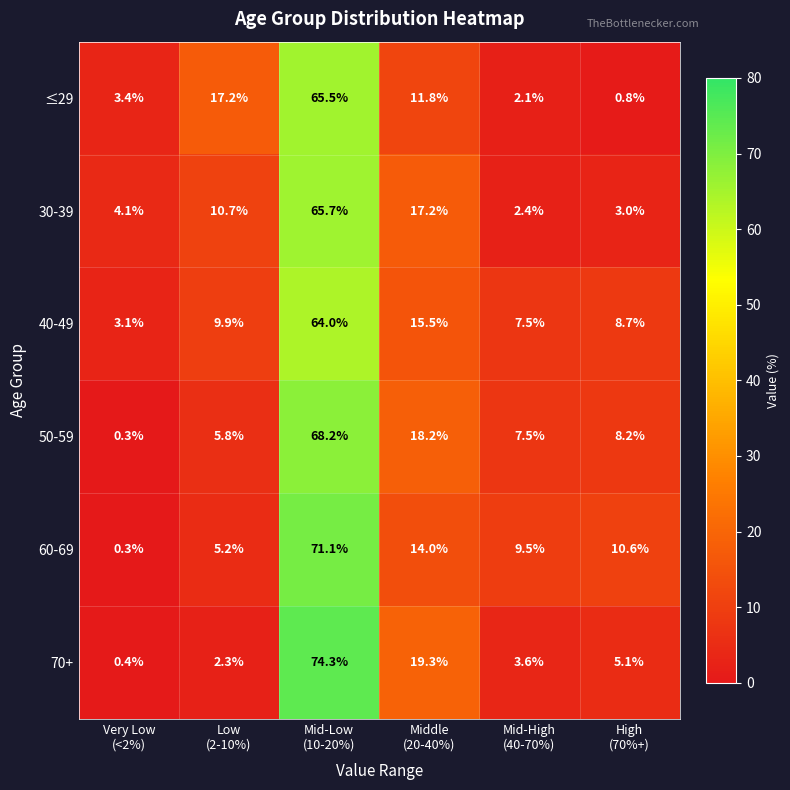

Which series has the largest total across all categories?

60-69